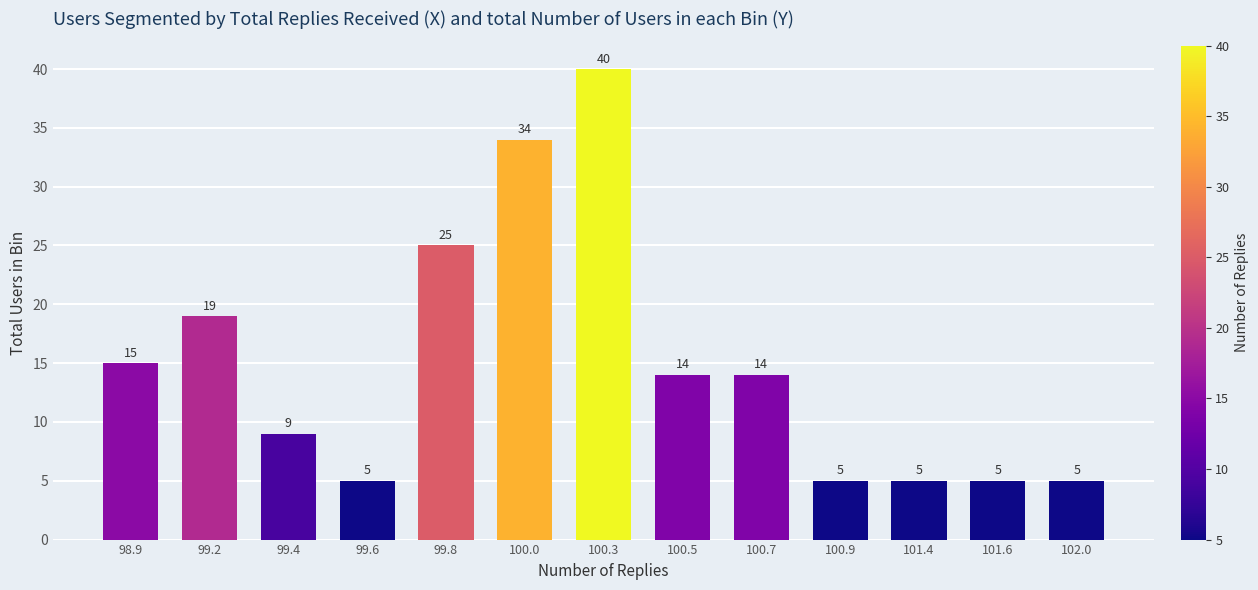

Reading left to right, transcribe all the data shown in this chart.

15	19	9	5	25	34	40	14	14	5	5	5	5